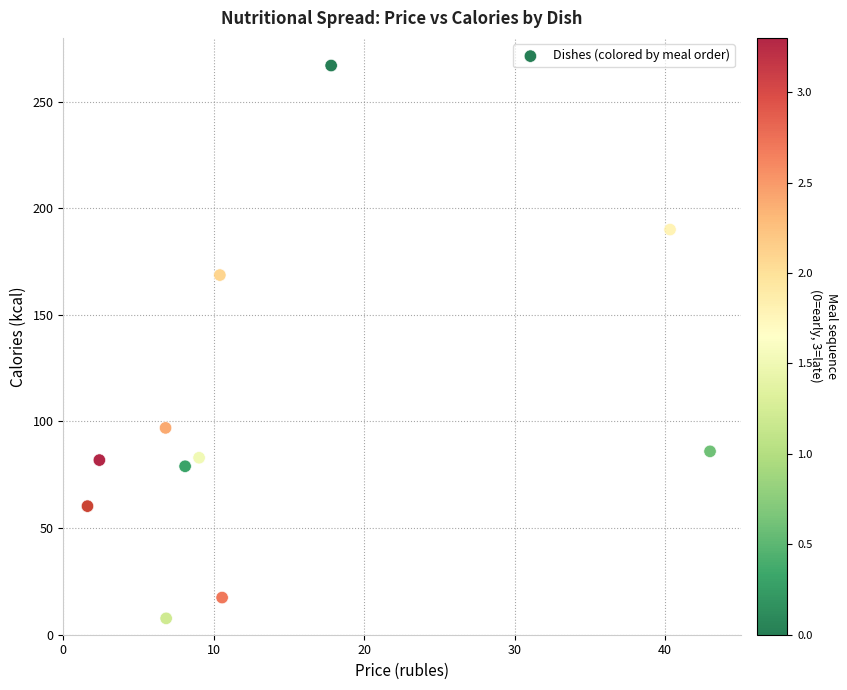

What Y value in the scatter plot is closest to 137?

168.7